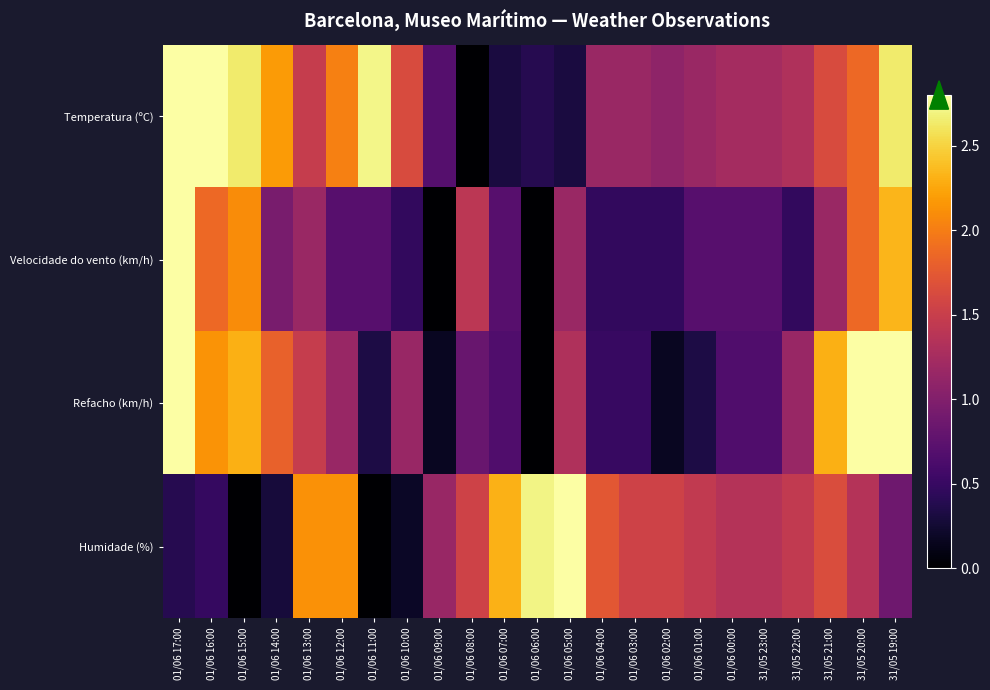

Reading right to left, extract all data points from this chart.

Temperatura (ºC): 31/05 19:00=2.6	31/05 20:00=1.9	31/05 21:00=1.6	31/05 22:00=1.3	31/05 23:00=1.2	01/06 00:00=1.2	01/06 01:00=1.2	01/06 02:00=1.1	01/06 03:00=1.2	01/06 04:00=1.2	01/06 05:00=0.3	01/06 06:00=0.4	01/06 07:00=0.3	01/06 08:00=0.0	01/06 09:00=0.7	01/06 10:00=1.6	01/06 11:00=2.7	01/06 12:00=2.0	01/06 13:00=1.5	01/06 14:00=2.2	01/06 15:00=2.6	01/06 16:00=2.8	01/06 17:00=2.8
Velocidade do vento (km/h): 31/05 19:00=2.3	31/05 20:00=1.9	31/05 21:00=1.2	31/05 22:00=0.5	31/05 23:00=0.7	01/06 00:00=0.7	01/06 01:00=0.7	01/06 02:00=0.5	01/06 03:00=0.5	01/06 04:00=0.5	01/06 05:00=1.2	01/06 06:00=0.0	01/06 07:00=0.7	01/06 08:00=1.4	01/06 09:00=0.0	01/06 10:00=0.5	01/06 11:00=0.7	01/06 12:00=0.7	01/06 13:00=1.2	01/06 14:00=0.9	01/06 15:00=2.1	01/06 16:00=1.9	01/06 17:00=2.8
Refacho (km/h): 31/05 19:00=2.8	31/05 20:00=2.8	31/05 21:00=2.3	31/05 22:00=1.2	31/05 23:00=0.7	01/06 00:00=0.7	01/06 01:00=0.3	01/06 02:00=0.2	01/06 03:00=0.5	01/06 04:00=0.5	01/06 05:00=1.3	01/06 06:00=0.0	01/06 07:00=0.7	01/06 08:00=0.8	01/06 09:00=0.2	01/06 10:00=1.2	01/06 11:00=0.3	01/06 12:00=1.2	01/06 13:00=1.5	01/06 14:00=1.8	01/06 15:00=2.3	01/06 16:00=2.1	01/06 17:00=2.8
Humidade (%): 31/05 19:00=0.9	31/05 20:00=1.4	31/05 21:00=1.6	31/05 22:00=1.4	31/05 23:00=1.4	01/06 00:00=1.4	01/06 01:00=1.4	01/06 02:00=1.5	01/06 03:00=1.5	01/06 04:00=1.7	01/06 05:00=2.8	01/06 06:00=2.7	01/06 07:00=2.3	01/06 08:00=1.5	01/06 09:00=1.2	01/06 10:00=0.2	01/06 11:00=0.0	01/06 12:00=2.1	01/06 13:00=2.1	01/06 14:00=0.3	01/06 15:00=0.0	01/06 16:00=0.5	01/06 17:00=0.4